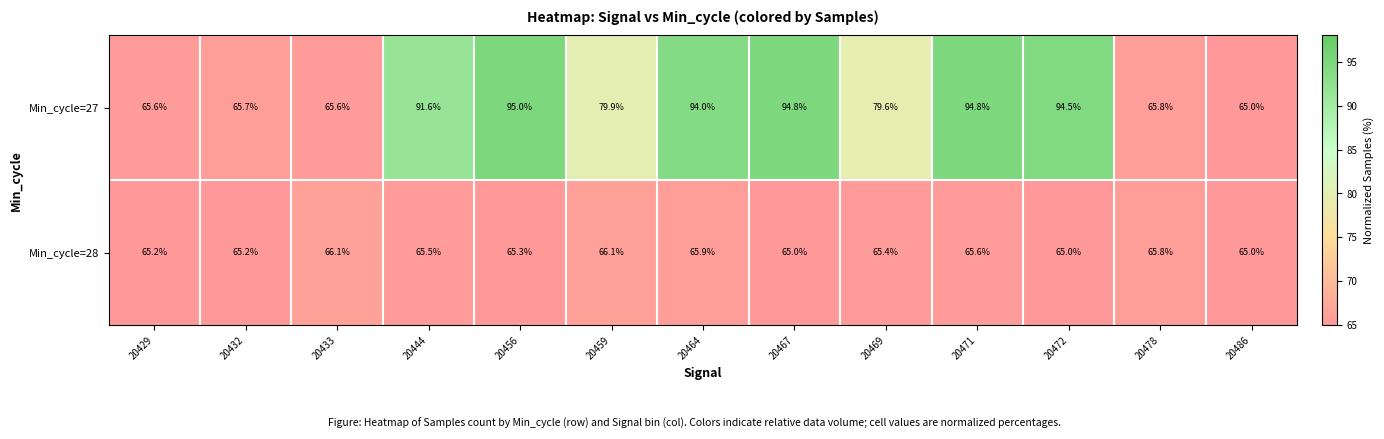

What is the average value of the Min_cycle=28 series?

65.5